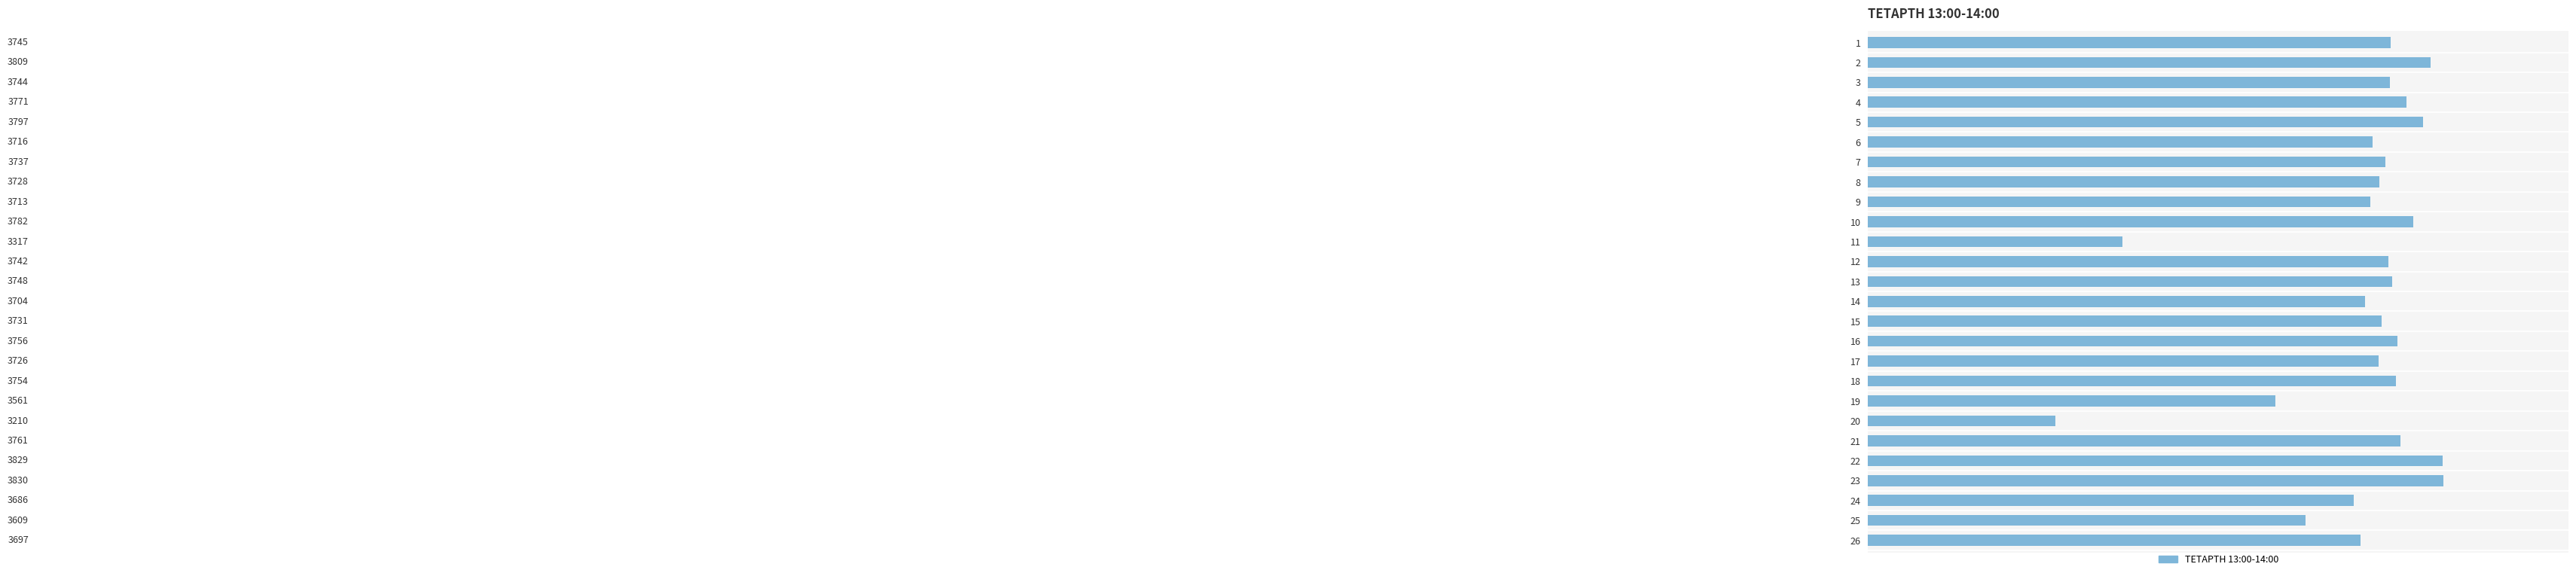

What is the minimum value shown in the chart?

3210